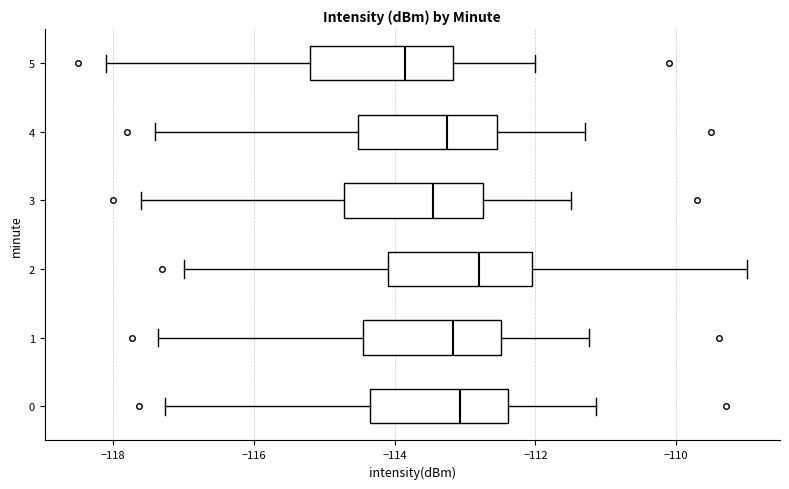

Reading bottom to top, transcribe this box plot: for each box, give where its median line is, the range the box spans, and where its two whiskers end, as read against the x-axis. The values are not printed on the chart, so give them approximately, as read against the axis.

0: median -113.0, box -114.4 to -112.4, whiskers -117.2 to -111.2
1: median -113.2, box -114.4 to -112.4, whiskers -117.4 to -111.2
2: median -112.8, box -114.0 to -112.0, whiskers -117.0 to -109.0
3: median -113.4, box -114.8 to -112.8, whiskers -117.6 to -111.4
4: median -113.2, box -114.6 to -112.6, whiskers -117.4 to -111.2
5: median -113.8, box -115.2 to -113.2, whiskers -118.0 to -112.0